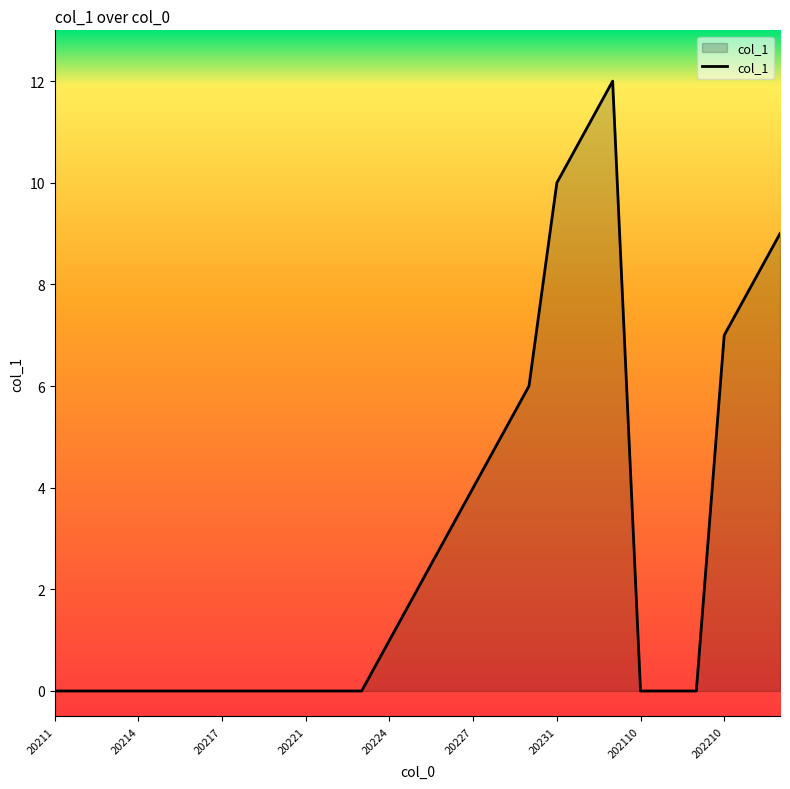

What is the maximum value shown in the chart?

12